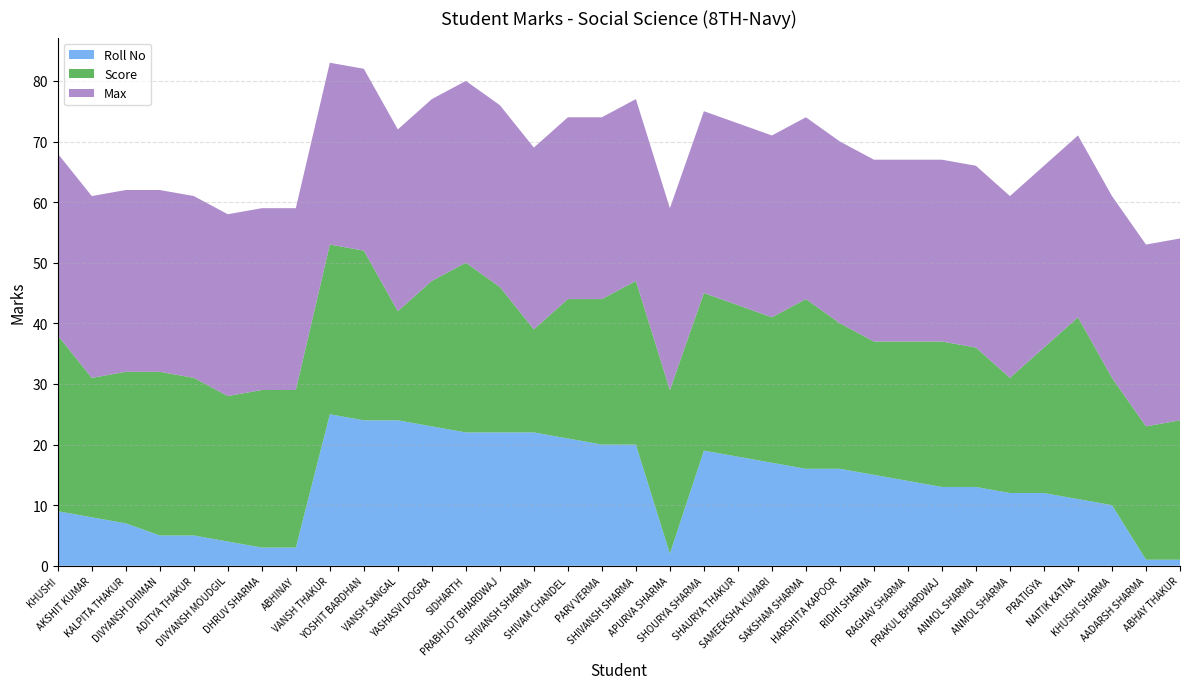

Reading left to right, list all the values displayed in this chart.

Score: KHUSHI=29	AKSHIT KUMAR=23	KALPITA THAKUR=25	DIVYANSH DHIMAN=27	ADITYA THAKUR=26	DIVYANSH MOUDGIL=24	DHRUV SHARMA=26	ABHINAY=26	VANSH THAKUR=28	YOSHIT BARDHAN=28	VANSH SANGAL=18	YASHASVI DOGRA=24	SIDHARTH=28	PRABHJOT BHARDWAJ=24	SHIVANSH SHARMA=17	SHIVAM CHANDEL=23	PARV VERMA=24	SHIVANSH SHARMA=27	APURVA SHARMA=27	SHOURYA SHARMA=26	SHAURYA THAKUR=25	SAMEEKSHA KUMARI=24	SAKSHAM SHARMA=28	HARSHITA KAPOOR=24	RIDHI SHARMA=22	RAGHAV SHARMA=23	PRAKUL BHARDWAJ=24	ANMOL SHARMA=23	ANMOL SHARMA=19	PRATIGYA=24	NAITIK KATNA=30	KHUSHI SHARMA=21	AADARSH SHARMA=22	ABHAY THAKUR=23
Max: KHUSHI=30	AKSHIT KUMAR=30	KALPITA THAKUR=30	DIVYANSH DHIMAN=30	ADITYA THAKUR=30	DIVYANSH MOUDGIL=30	DHRUV SHARMA=30	ABHINAY=30	VANSH THAKUR=30	YOSHIT BARDHAN=30	VANSH SANGAL=30	YASHASVI DOGRA=30	SIDHARTH=30	PRABHJOT BHARDWAJ=30	SHIVANSH SHARMA=30	SHIVAM CHANDEL=30	PARV VERMA=30	SHIVANSH SHARMA=30	APURVA SHARMA=30	SHOURYA SHARMA=30	SHAURYA THAKUR=30	SAMEEKSHA KUMARI=30	SAKSHAM SHARMA=30	HARSHITA KAPOOR=30	RIDHI SHARMA=30	RAGHAV SHARMA=30	PRAKUL BHARDWAJ=30	ANMOL SHARMA=30	ANMOL SHARMA=30	PRATIGYA=30	NAITIK KATNA=30	KHUSHI SHARMA=30	AADARSH SHARMA=30	ABHAY THAKUR=30
Roll No: KHUSHI=9	AKSHIT KUMAR=8	KALPITA THAKUR=7	DIVYANSH DHIMAN=5	ADITYA THAKUR=5	DIVYANSH MOUDGIL=4	DHRUV SHARMA=3	ABHINAY=3	VANSH THAKUR=25	YOSHIT BARDHAN=24	VANSH SANGAL=24	YASHASVI DOGRA=23	SIDHARTH=22	PRABHJOT BHARDWAJ=22	SHIVANSH SHARMA=22	SHIVAM CHANDEL=21	PARV VERMA=20	SHIVANSH SHARMA=20	APURVA SHARMA=2	SHOURYA SHARMA=19	SHAURYA THAKUR=18	SAMEEKSHA KUMARI=17	SAKSHAM SHARMA=16	HARSHITA KAPOOR=16	RIDHI SHARMA=15	RAGHAV SHARMA=14	PRAKUL BHARDWAJ=13	ANMOL SHARMA=13	ANMOL SHARMA=12	PRATIGYA=12	NAITIK KATNA=11	KHUSHI SHARMA=10	AADARSH SHARMA=1	ABHAY THAKUR=1